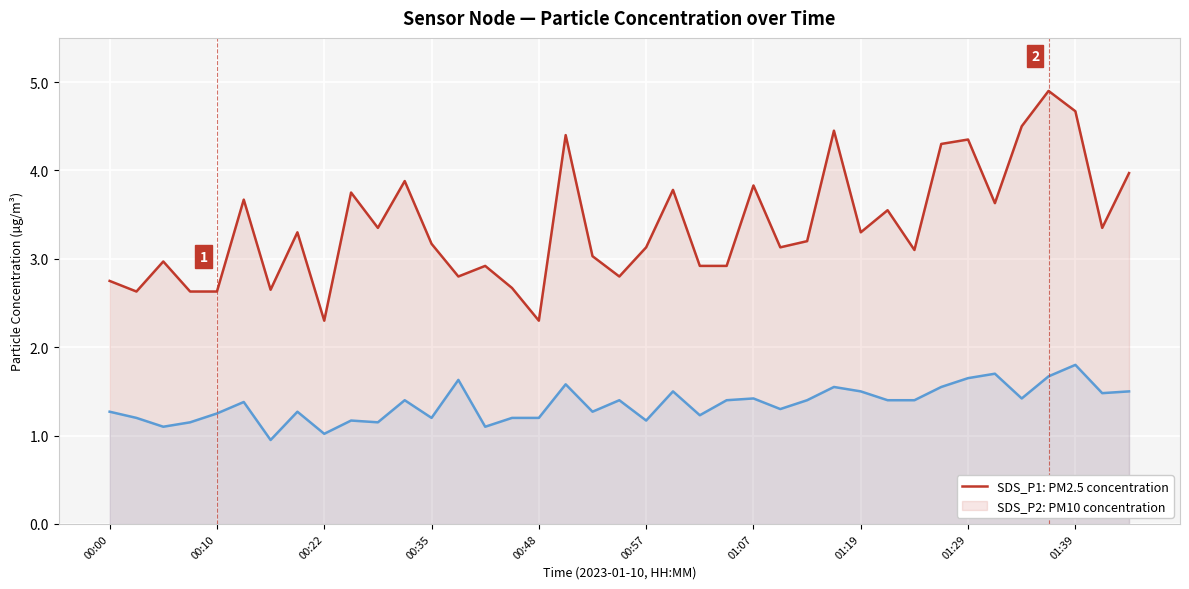

What is the approximate value of SDS_P2 at 13?

1.6